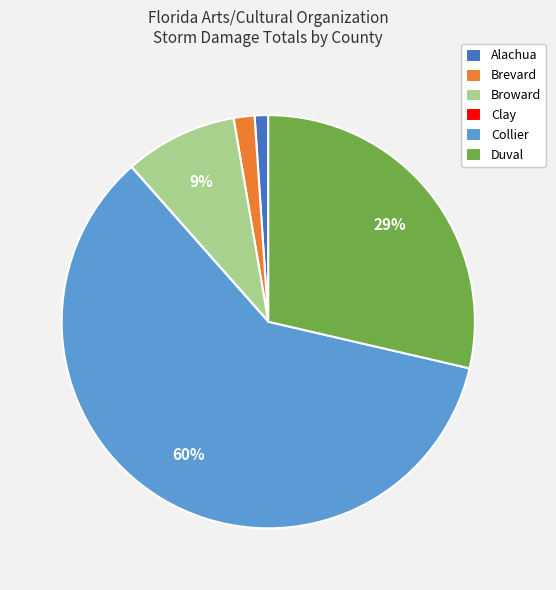

To the nearest percent, what is the average slice percentage?

17%